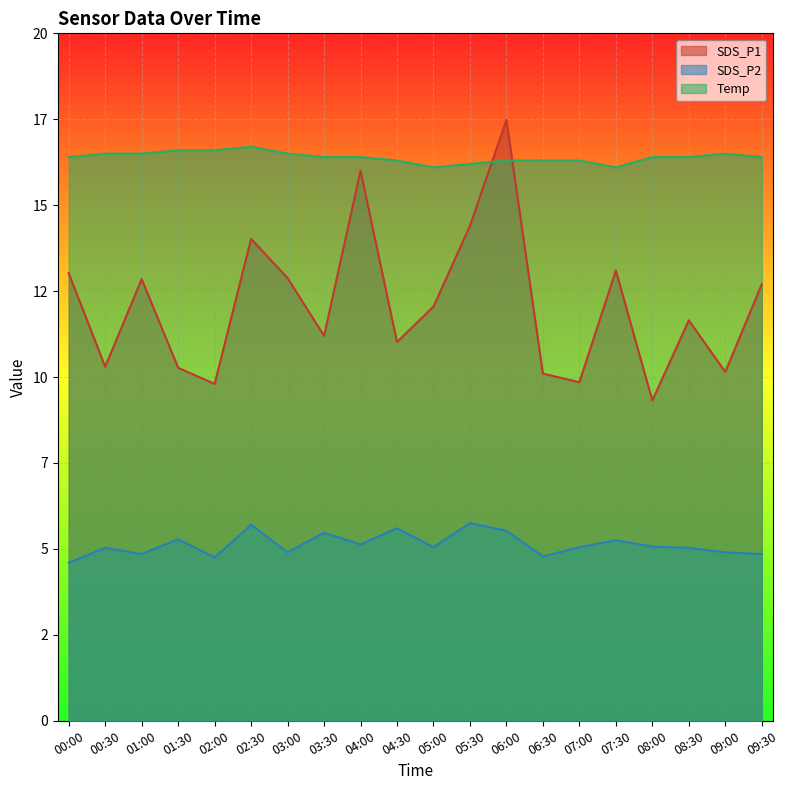

True or false: SDS_P1 has a value of 16.0 at 04:00.

True